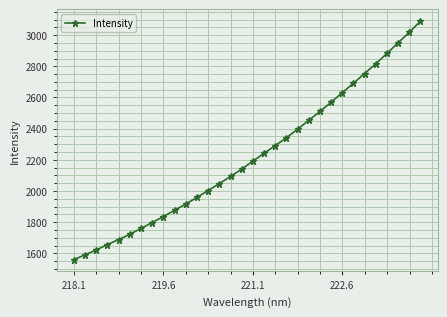

True or false: the data has more than 2 interior local peaks.

False